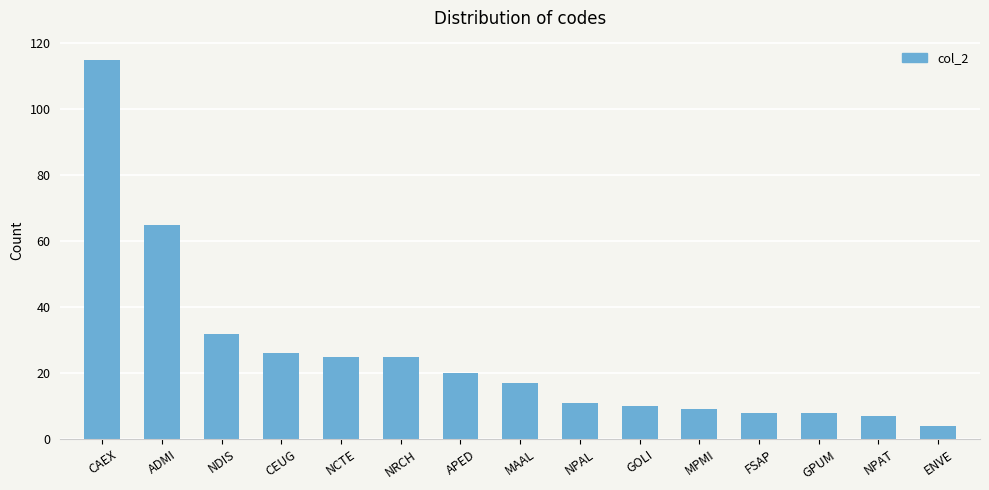

What is the label of the 4th bar from the right?

FSAP